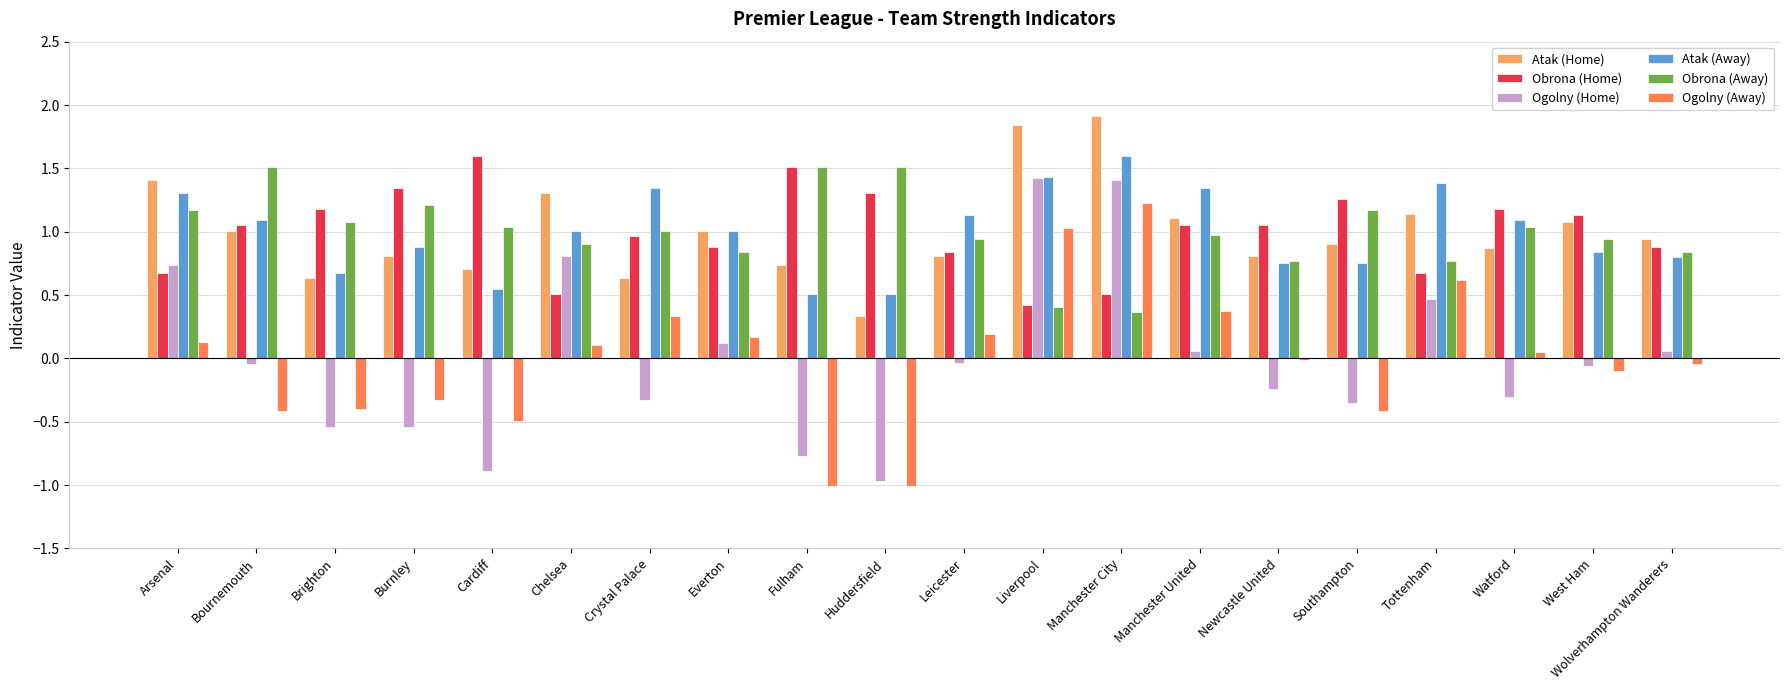

The value of Atak (Away) at Bournemouth is 0.8. True or false?

False